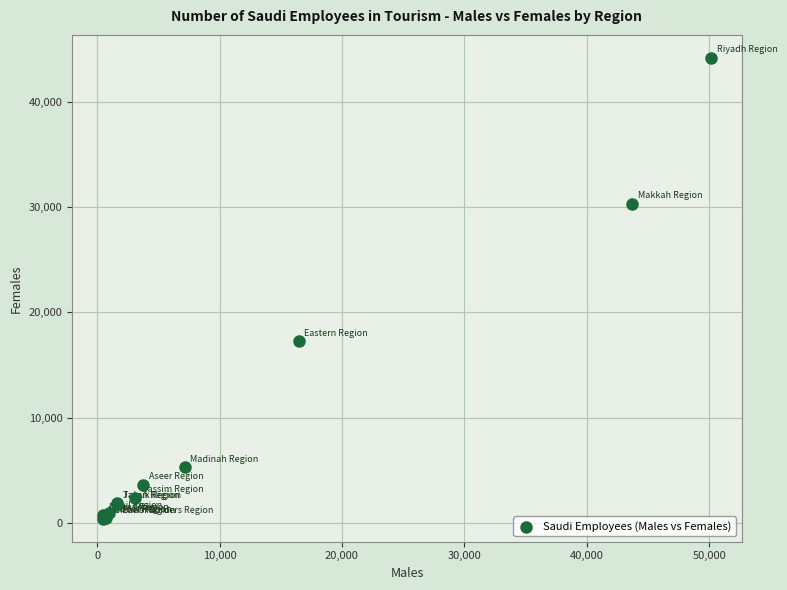

What Y value in the scatter plot is closest to 22285?

17257